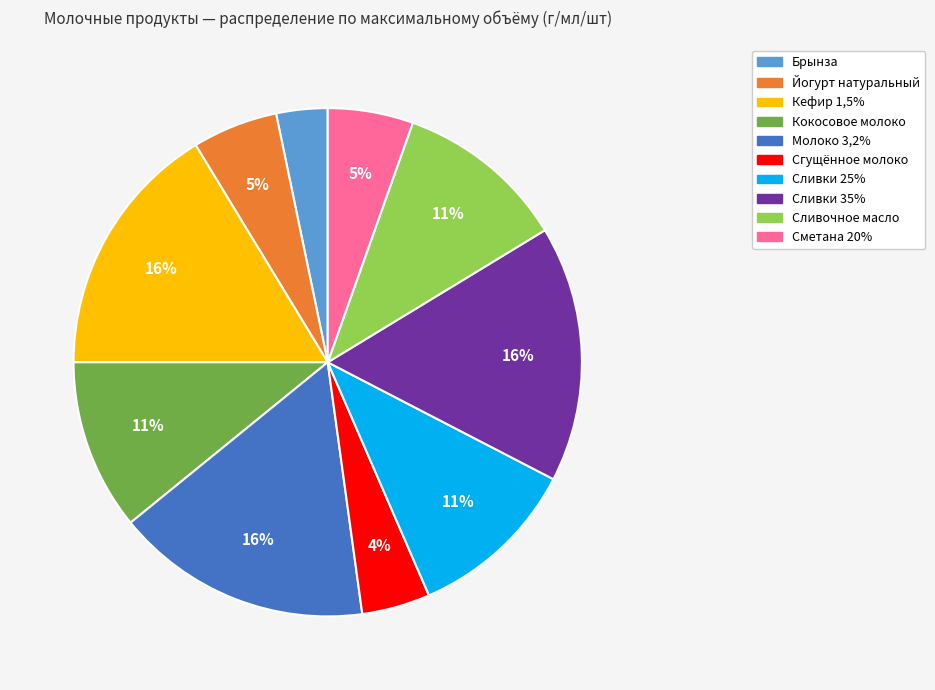

Which slice is the smallest?

Брынза